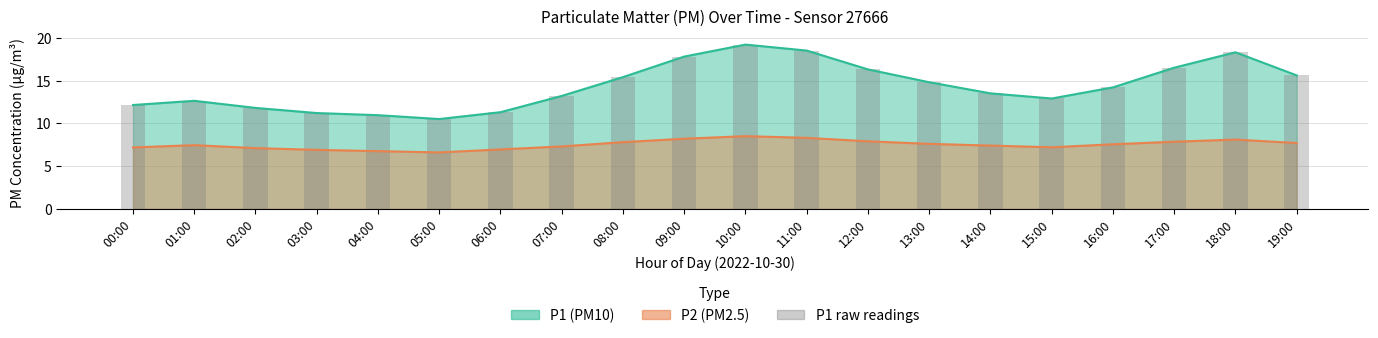

Read the value at 07:00.

13.2